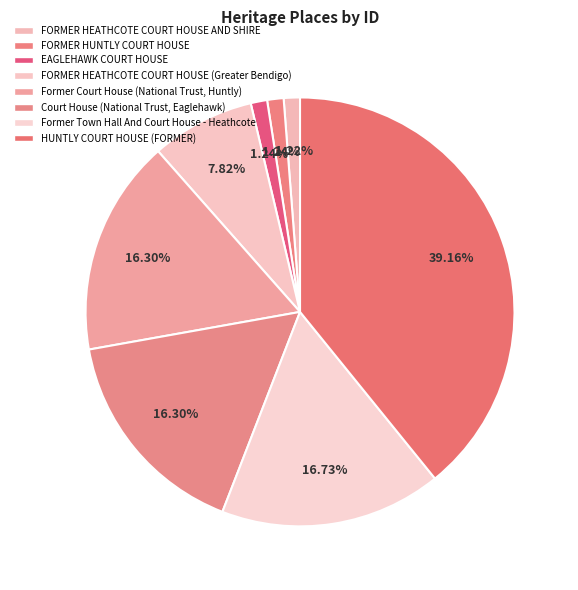

What percentage is the HUNTLY COURT HOUSE (FORMER) slice, to the nearest percent?

39%